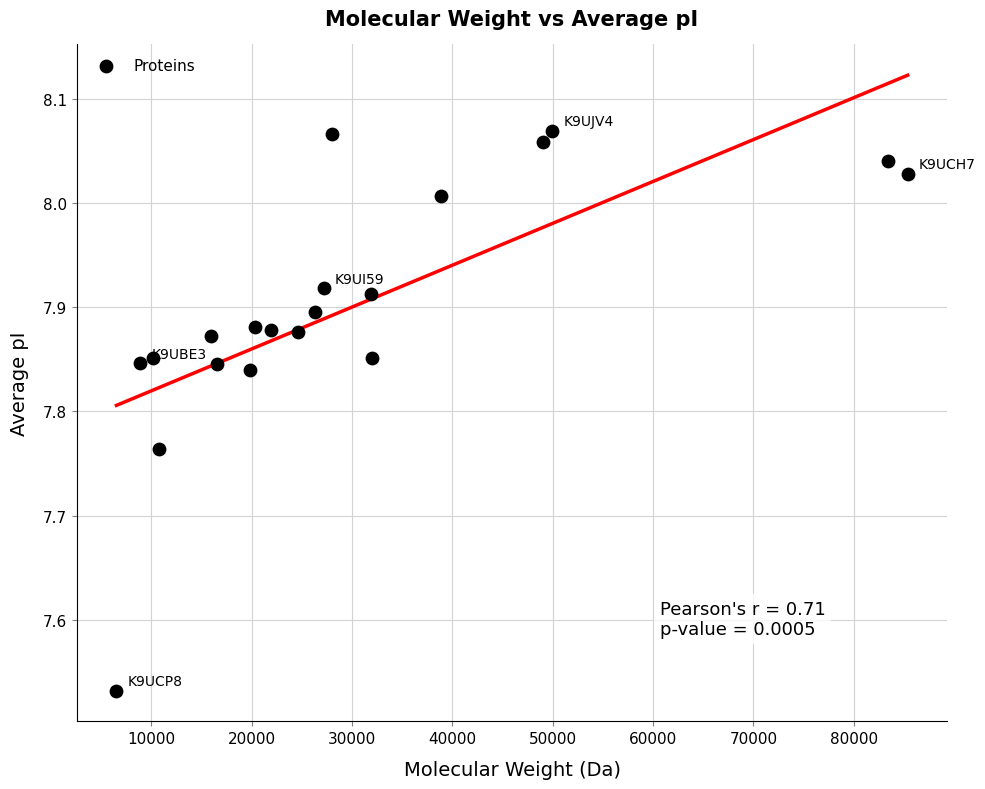

What is the range of X values (max minus min)?

78875.3